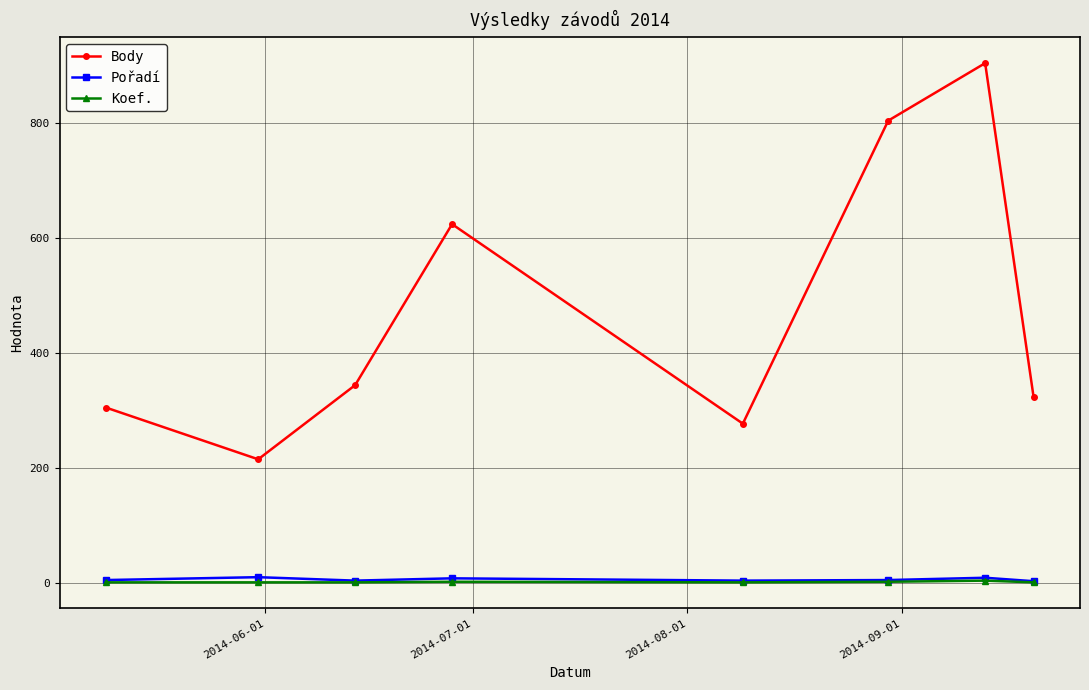

At how many categories does at least one series exceed 52?

8